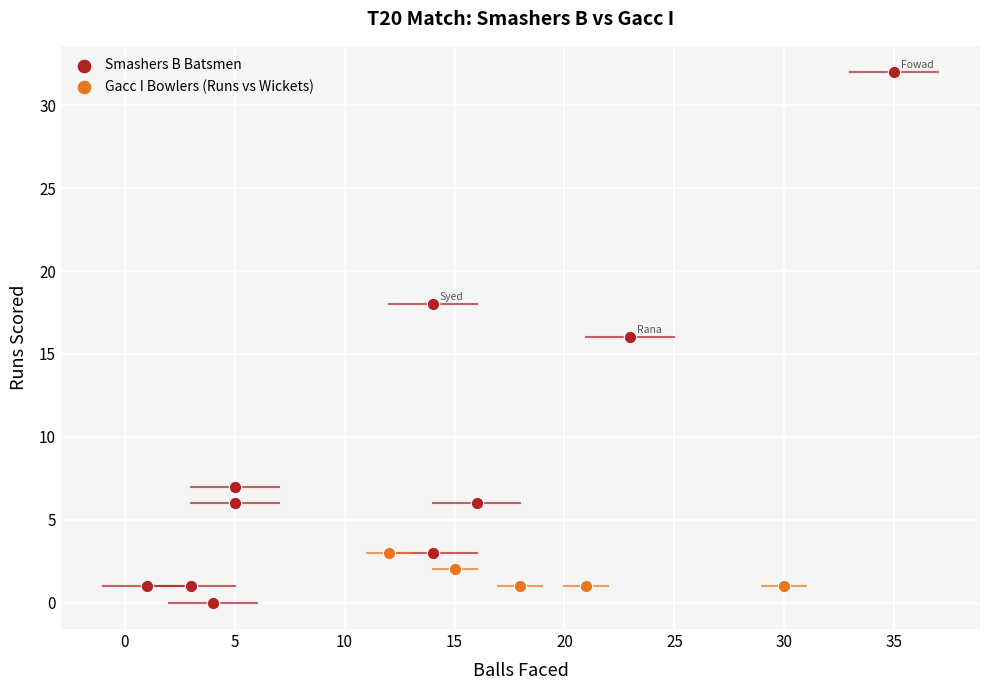

Which series contains the highest Y value?

Smashers B Batsmen